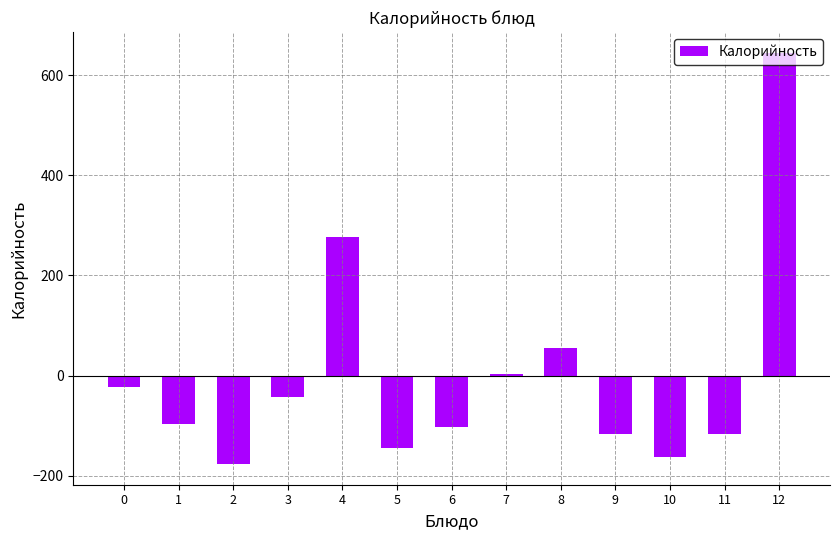

Is it true that the value at 11 is -63.2?

False